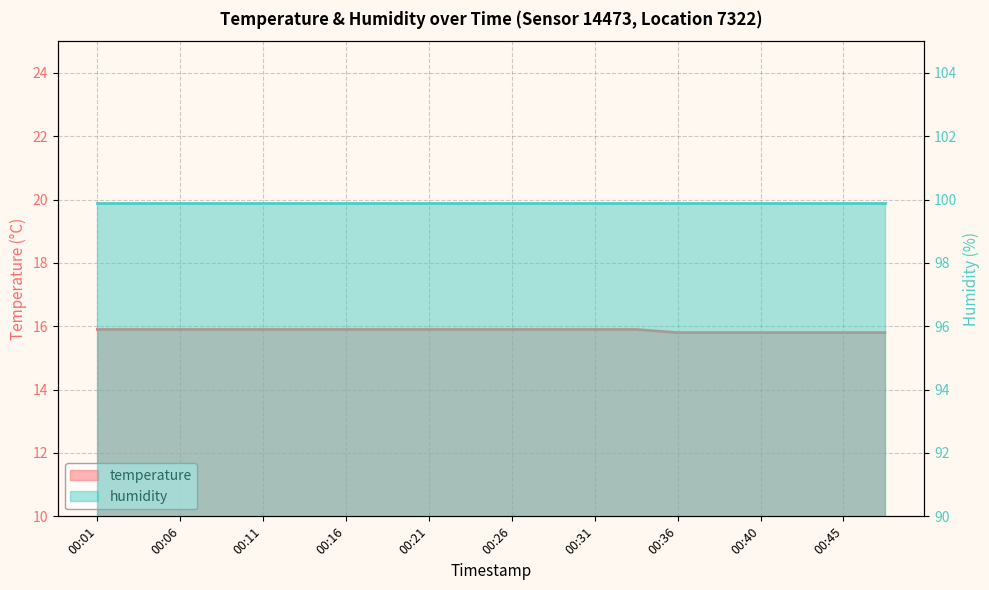

Between 00:31 and 00:28, which is larger?

00:31